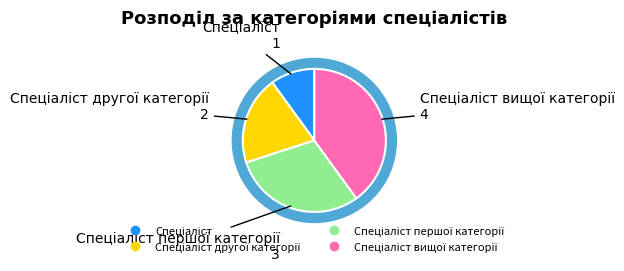

Is there any slice that represents more than half of the pie?

No